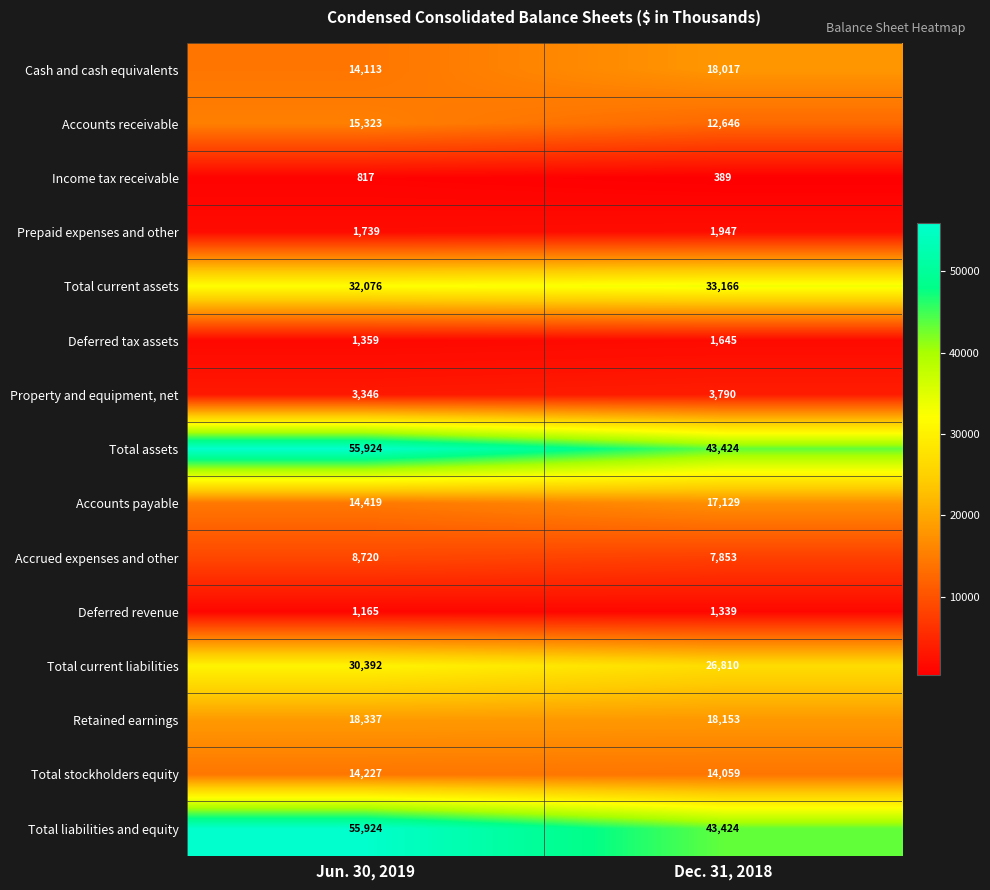

At which category is the sum across all series the highest?

Jun. 30, 2019